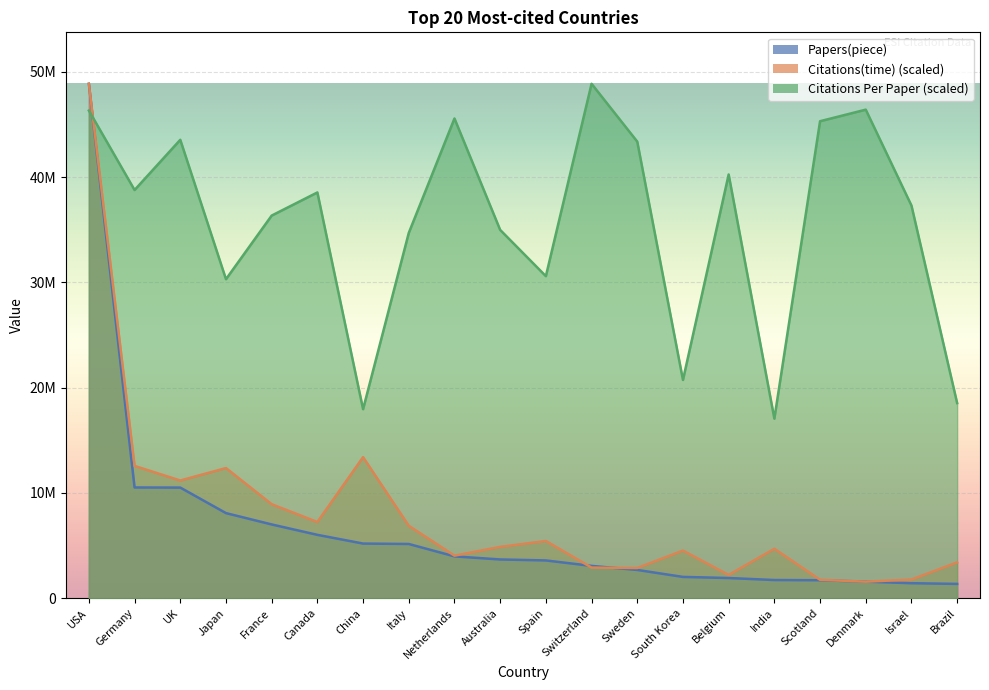

Rank the categories by Papers(piece) value from lowest to highest.

Brazil, Israel, Denmark, Scotland, India, Belgium, South Korea, Sweden, Switzerland, Spain, Australia, Netherlands, Italy, China, Canada, France, Japan, UK, Germany, USA